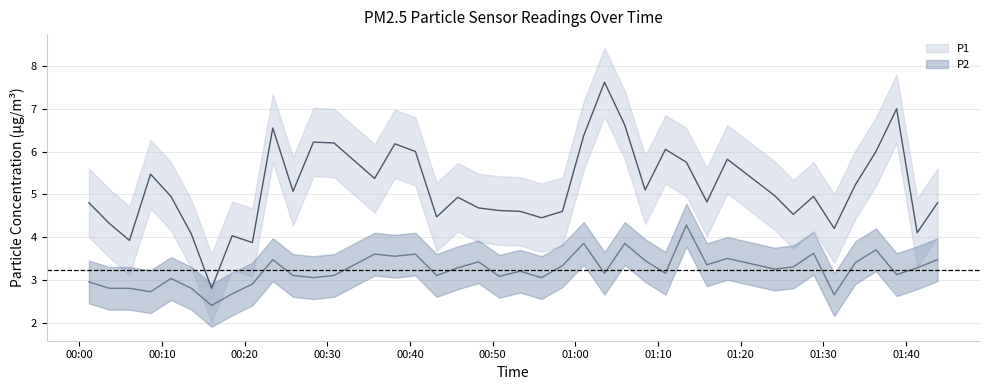

Reading left to right, extract all data points from this chart.

P1: 2023-04-03T00:01:10=4.8	2023-04-03T00:03:37=4.3	2023-04-03T00:06:04=3.9	2023-04-03T00:08:37=5.5	2023-04-03T00:11:05=5.0	2023-04-03T00:13:33=4.1	2023-04-03T00:16:00=2.8	2023-04-03T00:18:29=4.0	2023-04-03T00:20:56=3.9	2023-04-03T00:23:24=6.5	2023-04-03T00:25:51=5.1	2023-04-03T00:28:19=6.2	2023-04-03T00:30:48=6.2	2023-04-03T00:35:43=5.4	2023-04-03T00:38:10=6.2	2023-04-03T00:40:39=6.0	2023-04-03T00:43:13=4.5	2023-04-03T00:45:46=4.9	2023-04-03T00:48:17=4.7	2023-04-03T00:50:47=4.6	2023-04-03T00:53:19=4.6	2023-04-03T00:55:54=4.5	2023-04-03T00:58:26=4.6	2023-04-03T01:01:00=6.4	2023-04-03T01:03:31=7.6	2023-04-03T01:05:58=6.6	2023-04-03T01:08:26=5.1	2023-04-03T01:10:53=6.0	2023-04-03T01:13:25=5.8	2023-04-03T01:15:54=4.8	2023-04-03T01:18:22=5.8	2023-04-03T01:24:05=5.0	2023-04-03T01:26:21=4.5	2023-04-03T01:28:48=5.0	2023-04-03T01:31:18=4.2	2023-04-03T01:33:51=5.2	2023-04-03T01:36:21=6.0	2023-04-03T01:38:51=7.0	2023-04-03T01:41:20=4.1	2023-04-03T01:43:48=4.8
P2: 2023-04-03T00:01:10=3.0	2023-04-03T00:03:37=2.8	2023-04-03T00:06:04=2.8	2023-04-03T00:08:37=2.7	2023-04-03T00:11:05=3.0	2023-04-03T00:13:33=2.8	2023-04-03T00:16:00=2.4	2023-04-03T00:18:29=2.7	2023-04-03T00:20:56=2.9	2023-04-03T00:23:24=3.5	2023-04-03T00:25:51=3.1	2023-04-03T00:28:19=3.0	2023-04-03T00:30:48=3.1	2023-04-03T00:35:43=3.6	2023-04-03T00:38:10=3.5	2023-04-03T00:40:39=3.6	2023-04-03T00:43:13=3.1	2023-04-03T00:45:46=3.3	2023-04-03T00:48:17=3.4	2023-04-03T00:50:47=3.1	2023-04-03T00:53:19=3.2	2023-04-03T00:55:54=3.0	2023-04-03T00:58:26=3.3	2023-04-03T01:01:00=3.9	2023-04-03T01:03:31=3.1	2023-04-03T01:05:58=3.9	2023-04-03T01:08:26=3.5	2023-04-03T01:10:53=3.1	2023-04-03T01:13:25=4.3	2023-04-03T01:15:54=3.4	2023-04-03T01:18:22=3.5	2023-04-03T01:24:05=3.2	2023-04-03T01:26:21=3.3	2023-04-03T01:28:48=3.6	2023-04-03T01:31:18=2.6	2023-04-03T01:33:51=3.4	2023-04-03T01:36:21=3.7	2023-04-03T01:38:51=3.1	2023-04-03T01:41:20=3.3	2023-04-03T01:43:48=3.5